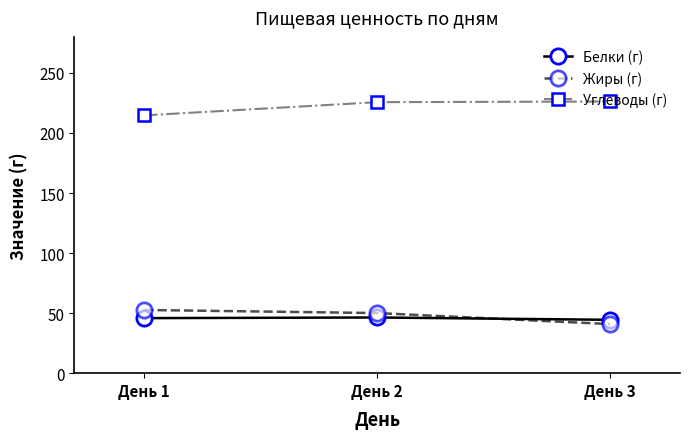

How many distinct data groups are displayed?

3